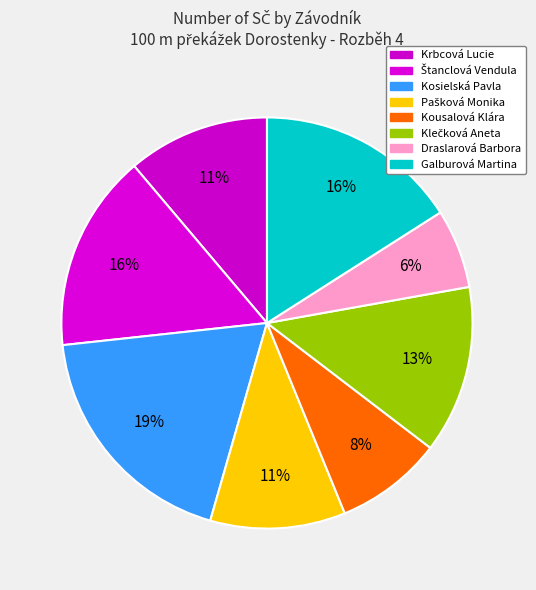

What is the largest slice in the pie chart?

Kosielská Pavla